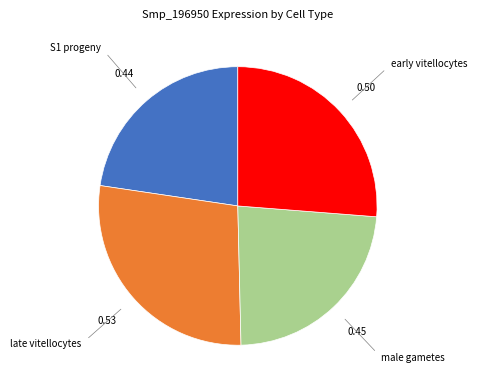

True or false: male gametes accounts for 37% of the total.

False